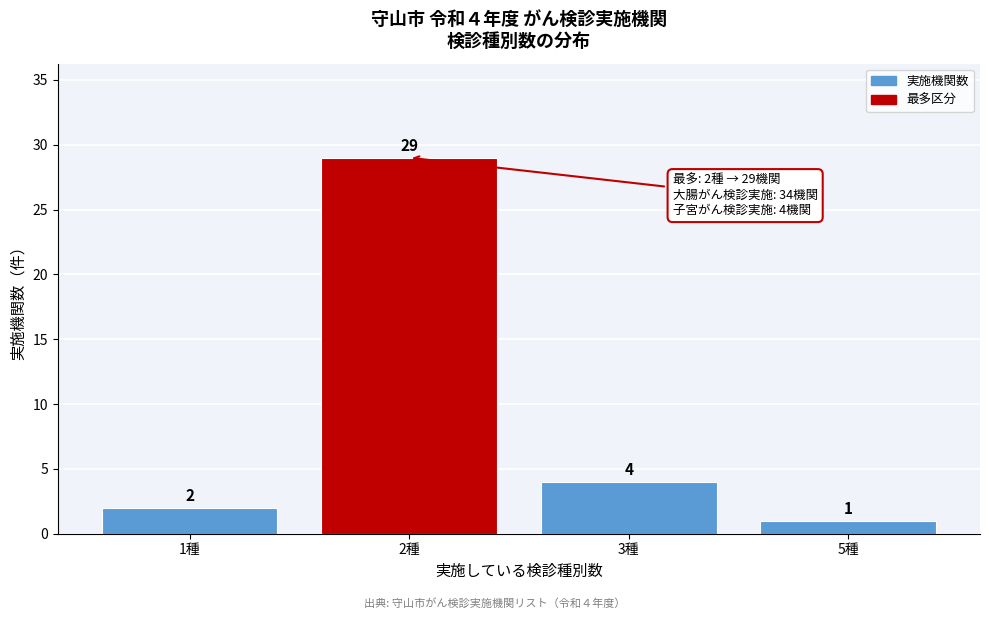

Reading right to left, list all the values displayed in this chart.

1	4	29	2